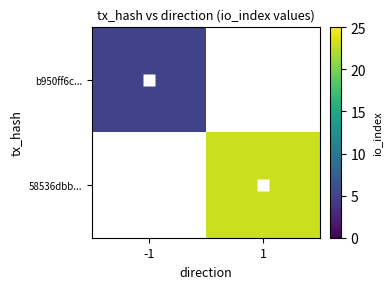

List the labels in order of b950ff6c... value, smallest first.

-1, 1